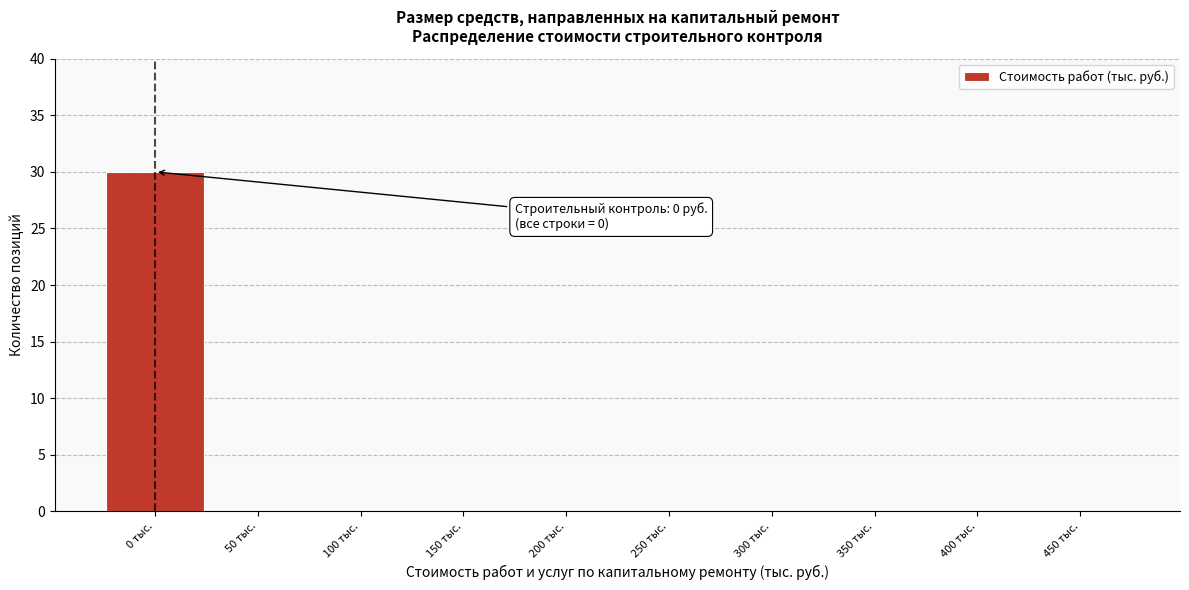

Reading right to left, transcribe all the data shown in this chart.

450 тыс.=0	400 тыс.=0	350 тыс.=0	300 тыс.=0	250 тыс.=0	200 тыс.=0	150 тыс.=0	100 тыс.=0	50 тыс.=0	0 тыс.=30